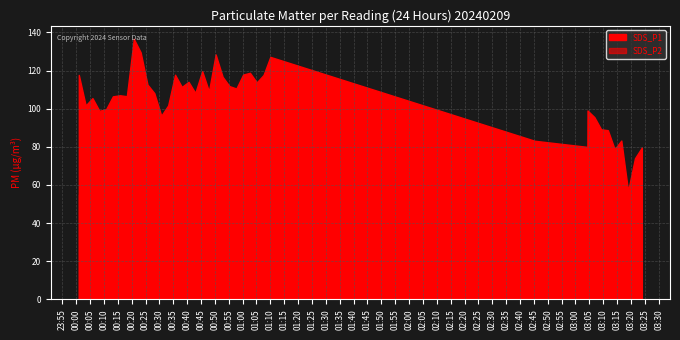

True or false: SDS_P2 and SDS_P1 intersect in this chart.

False